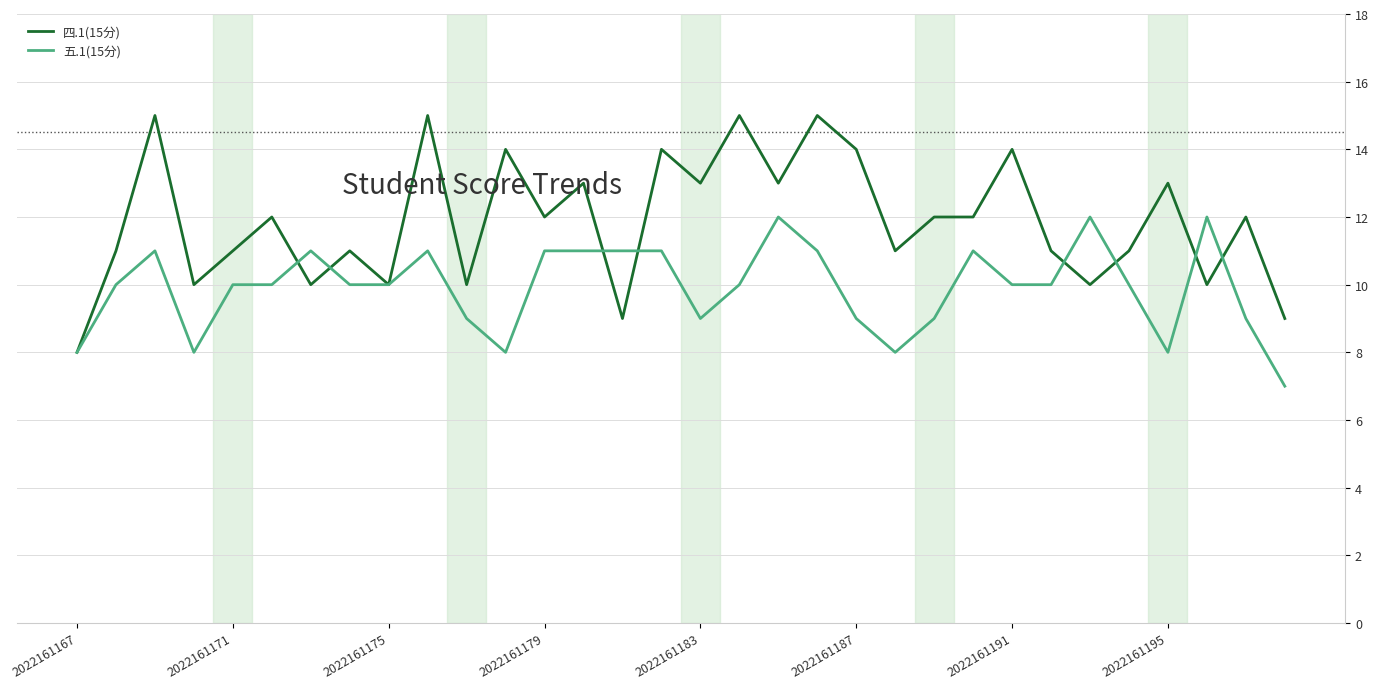

Rank the series by their average value, from highest to lowest.

四.1(15分), 五.1(15分)